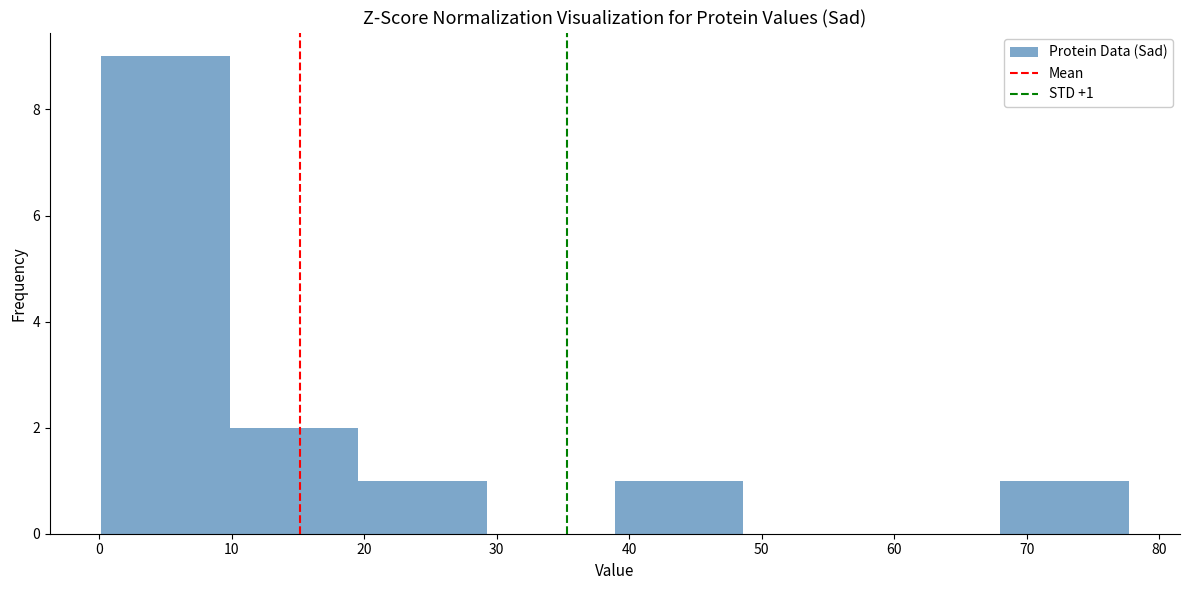

Over which range of the x-axis is the bar tallest?

0 to 10